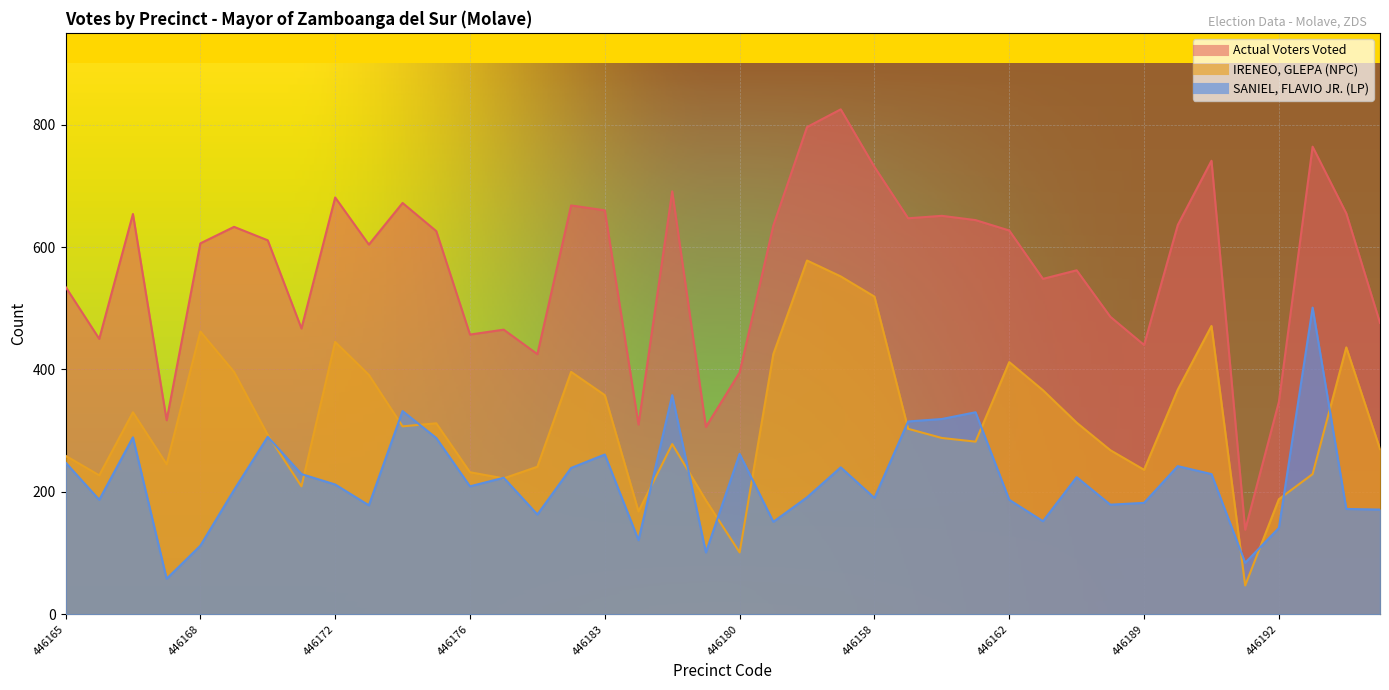

True or false: SANIEL, FLAVIO JR. (LP) and Actual Voters Voted intersect in this chart.

False